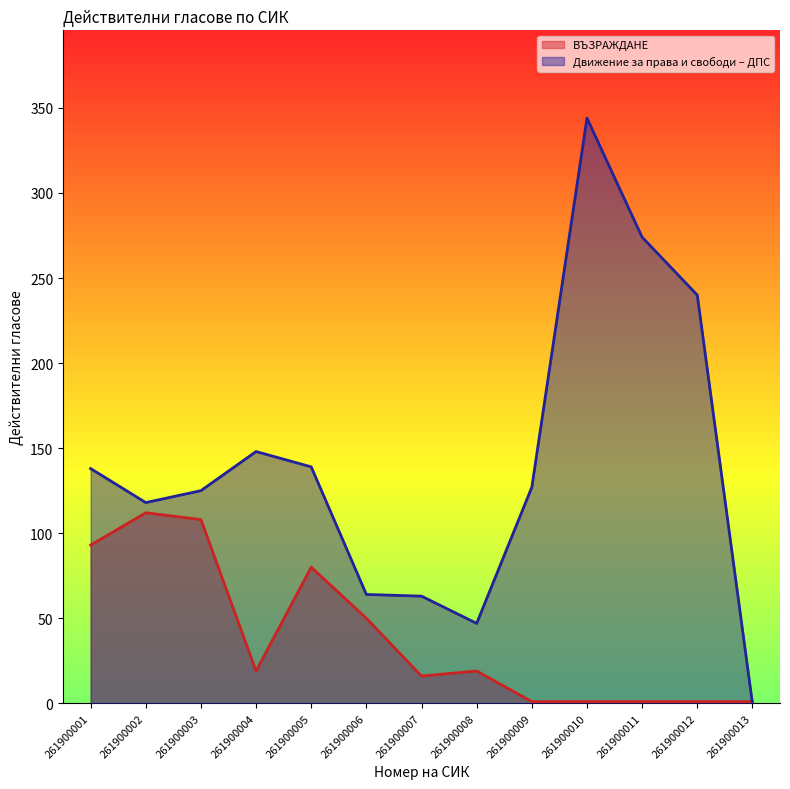

Is the value of ВЪЗРАЖДАНЕ at 261900009 greater than the value of Движение за права и свободи – ДПС at 261900008?

No